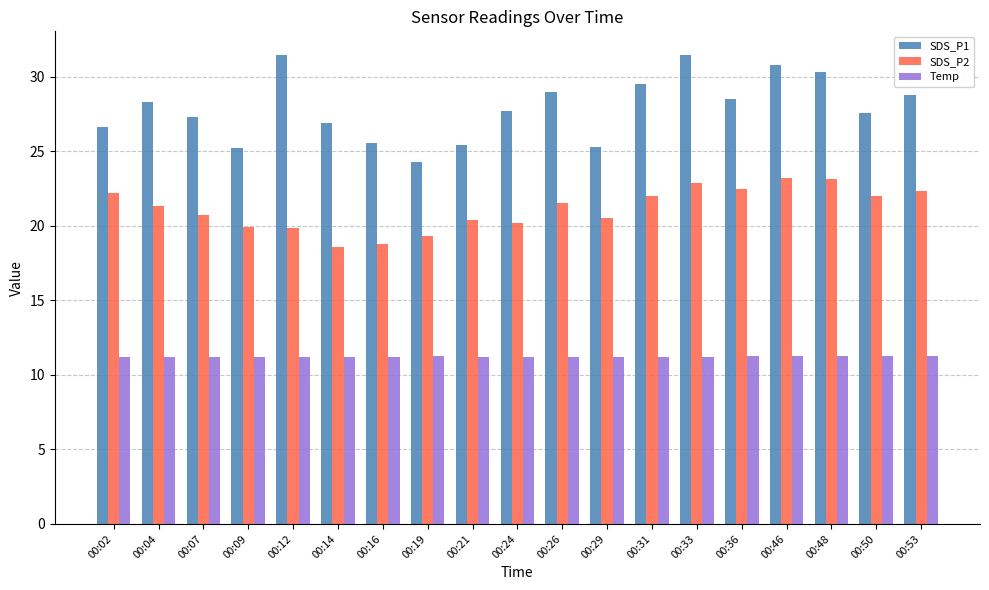

Which series has the widest spread of values?

SDS_P1